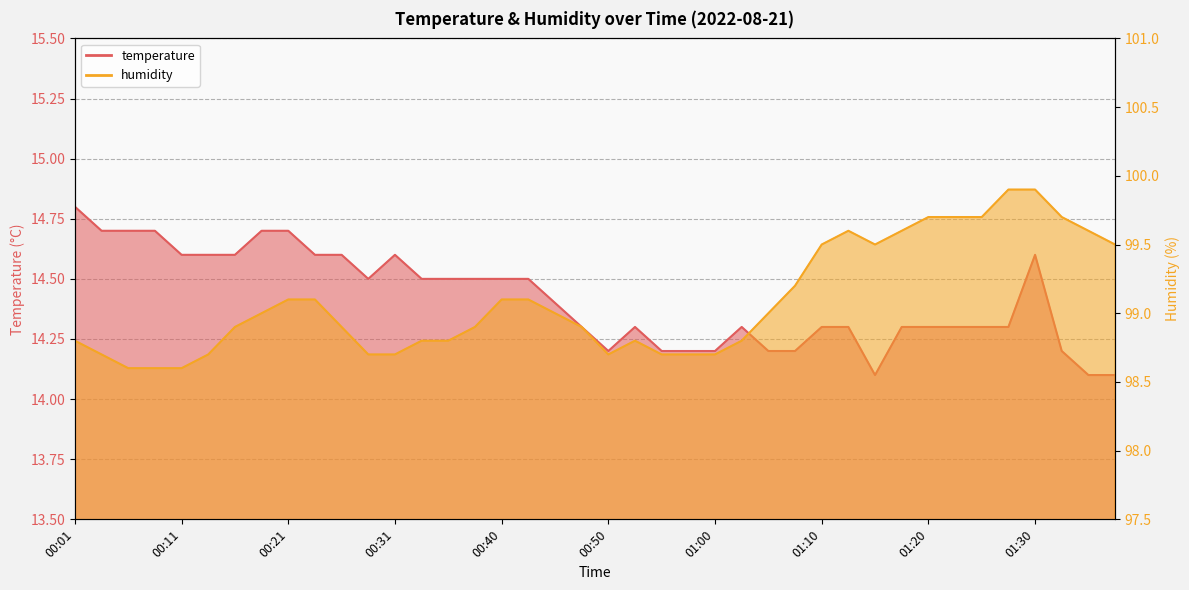

What position from the left is 00:28?

12